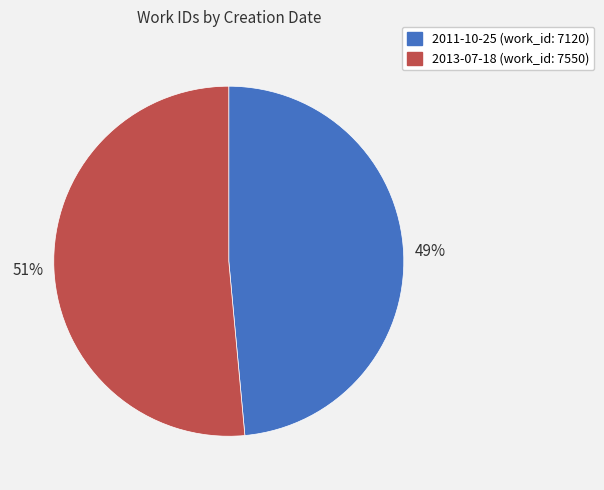

Between 2013-07-18 and 2011-10-25, which is larger?

2013-07-18